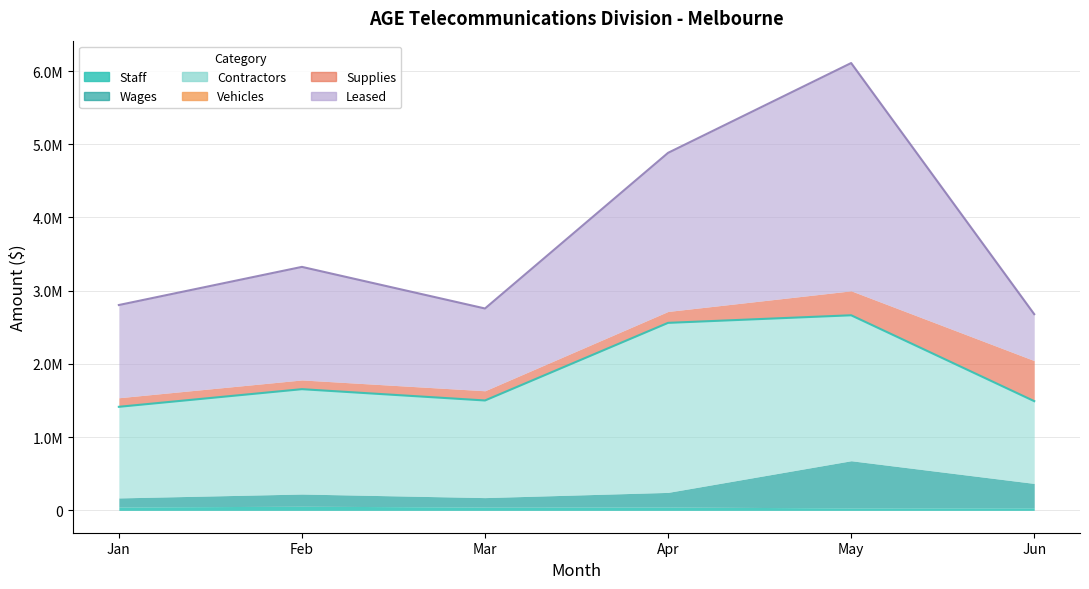

Which category has the highest value in the Supplies series?

Jun